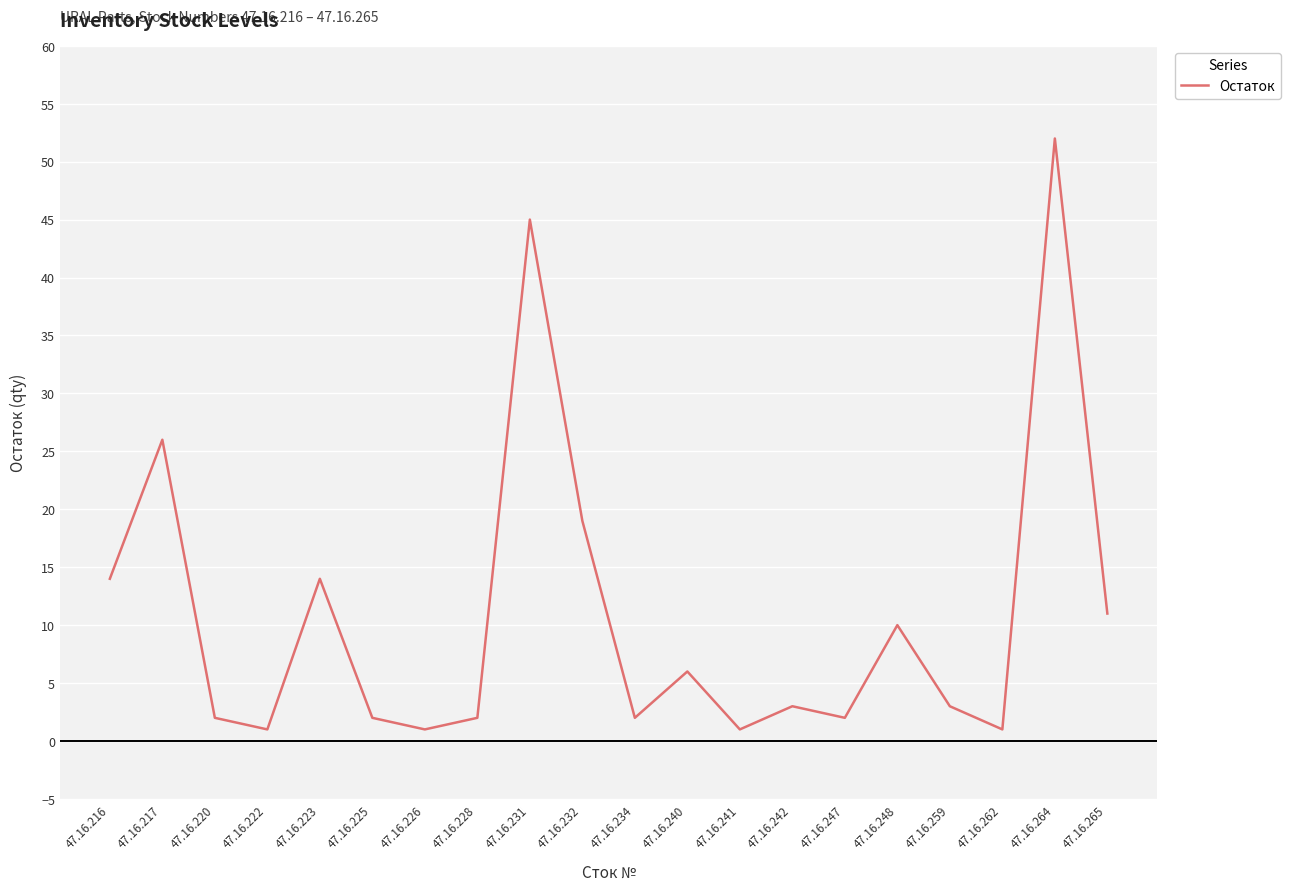

What is the difference between the maximum and minimum values?

51